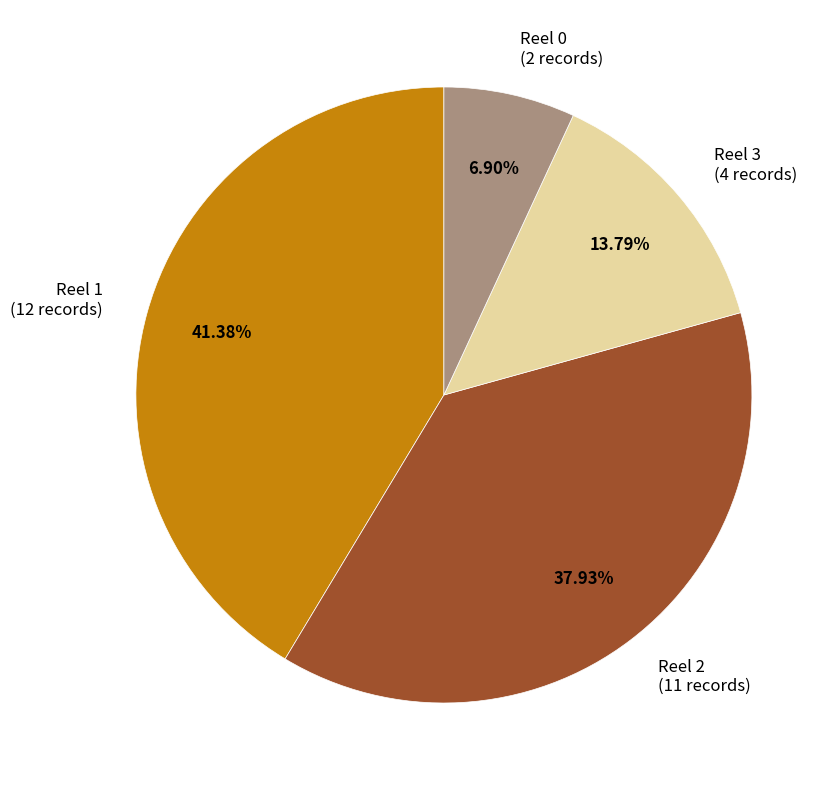

To the nearest percent, what is the difference between the Reel 3 and Reel 0 slice percentages?

7%